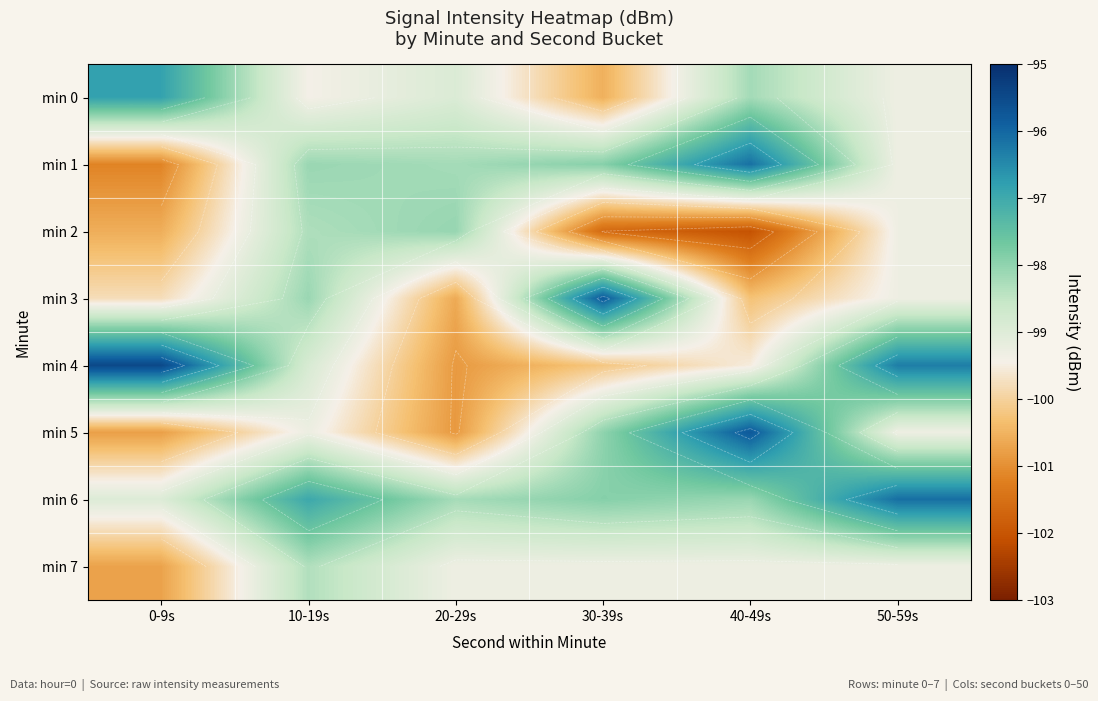

Where does the min 0 series first go above -98?

0-9s